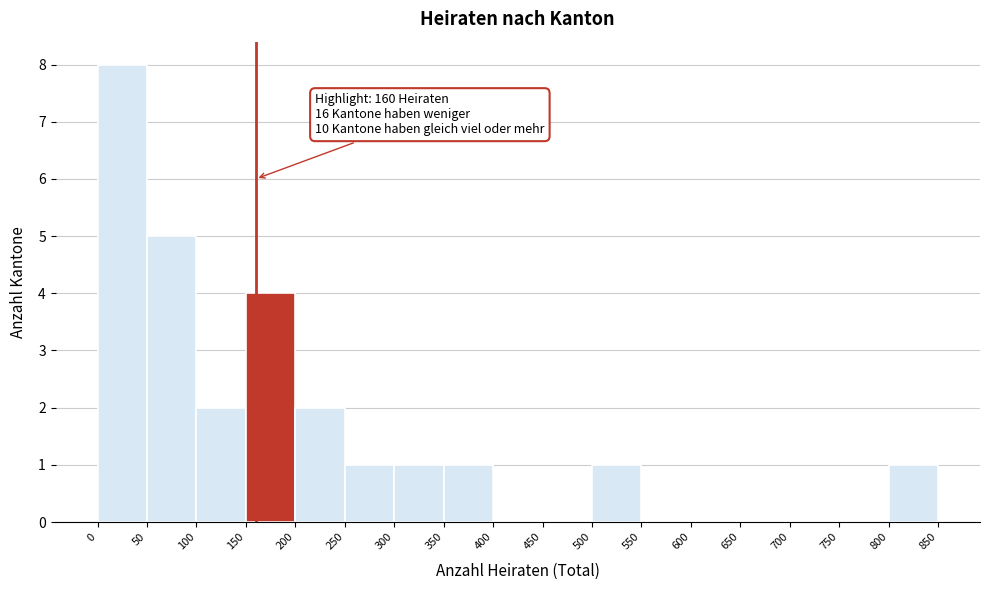

Over which range of the x-axis is the bar tallest?

0 to 50